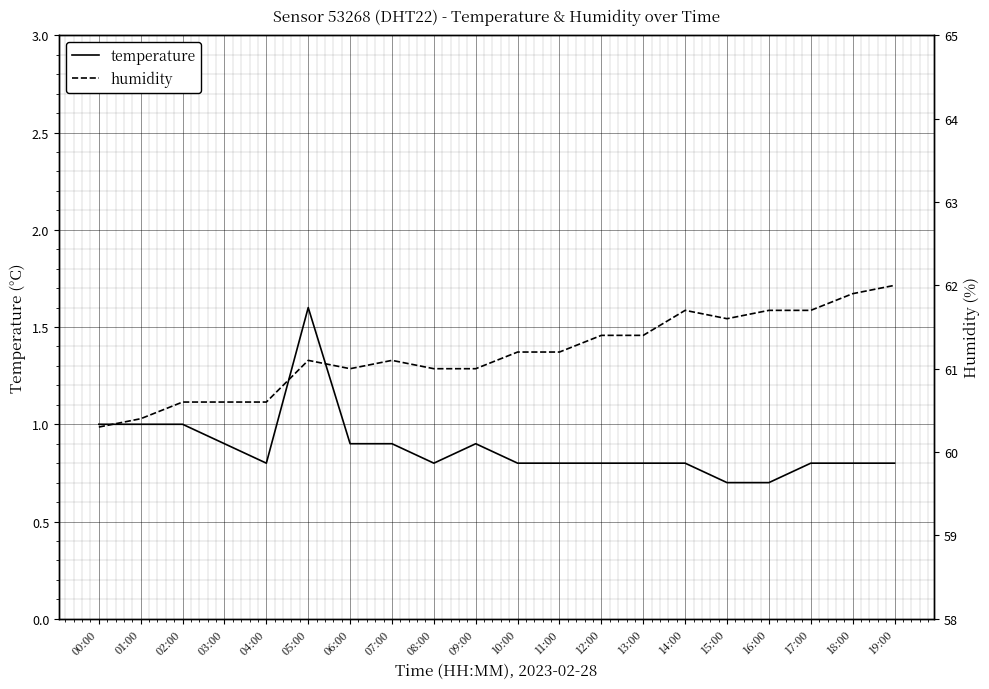

Rank the categories by humidity value from lowest to highest.

00:00, 01:00, 02:00, 03:00, 04:00, 06:00, 08:00, 09:00, 05:00, 07:00, 10:00, 11:00, 12:00, 13:00, 15:00, 14:00, 16:00, 17:00, 18:00, 19:00